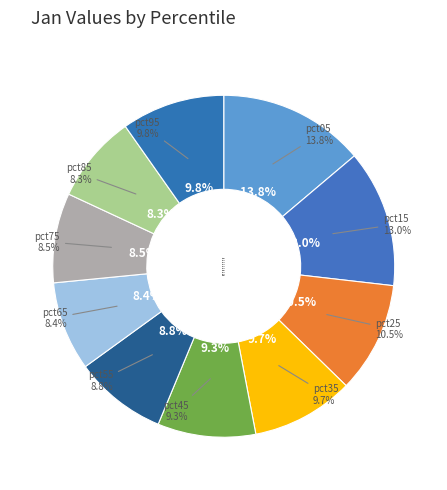

What is the largest slice in the pie chart?

pct05